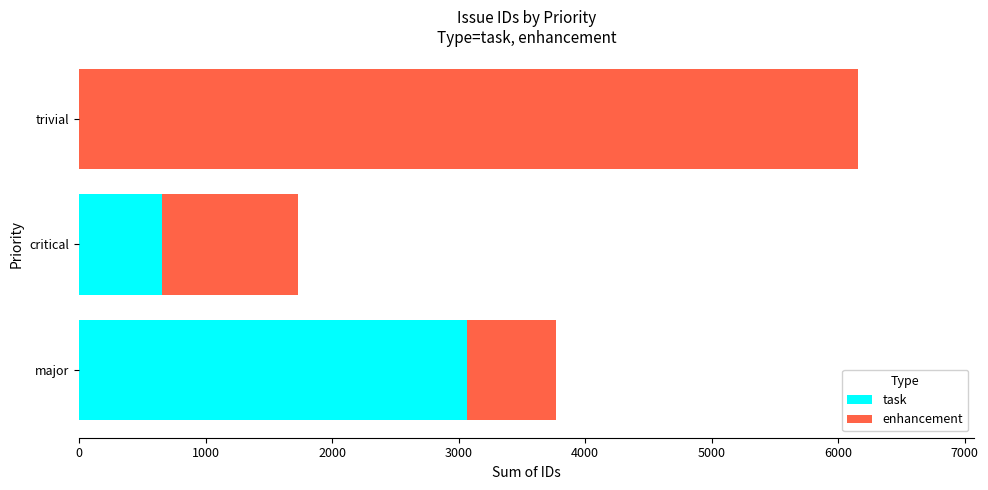

At which category is the sum across all series the highest?

trivial